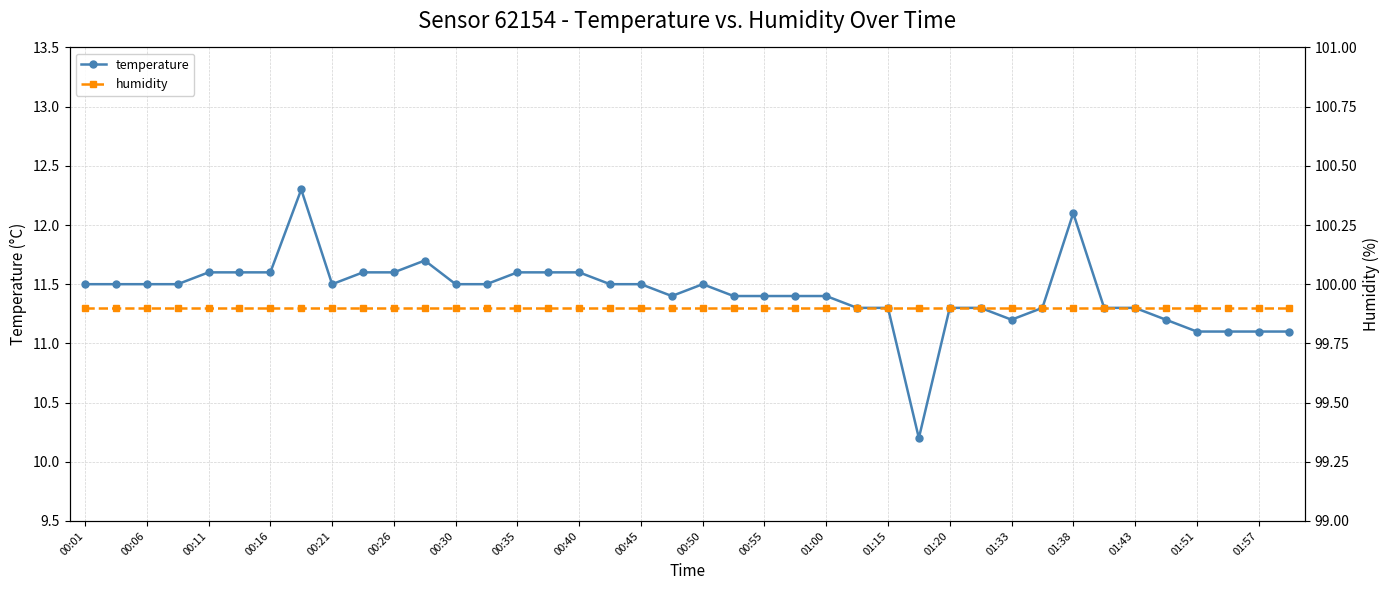

What is the value of the temperature point at the 33rd from the left?

12.1